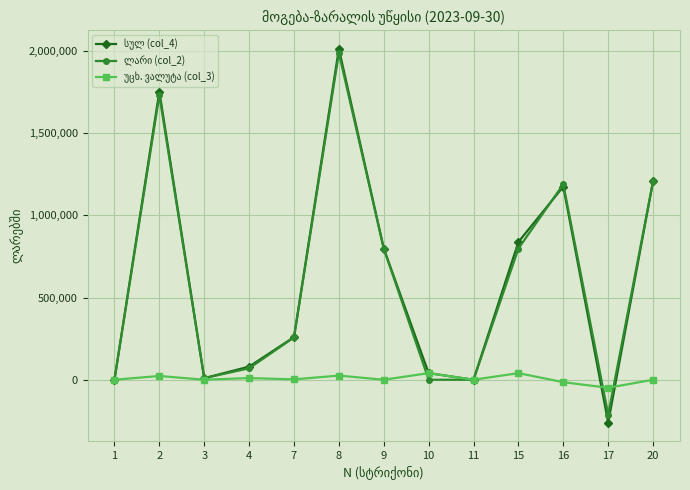

What is the greatest value displayed?

2013151.0